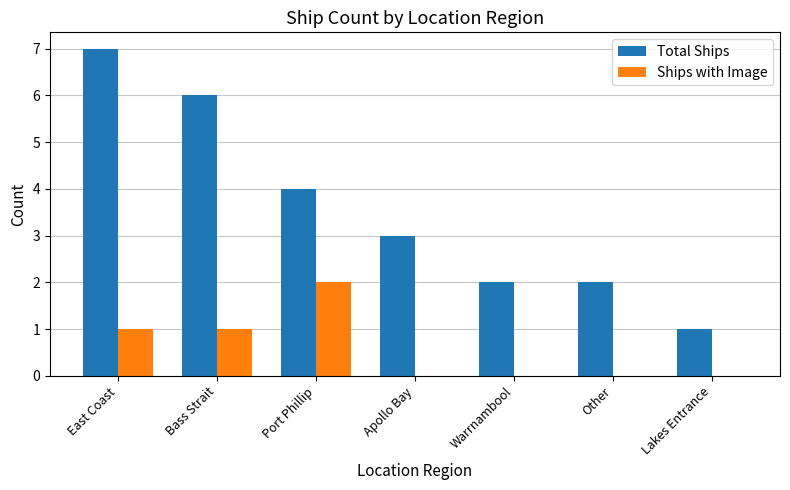

Is the value of Total Ships at Bass Strait greater than the value of Ships with Image at Lakes Entrance?

Yes